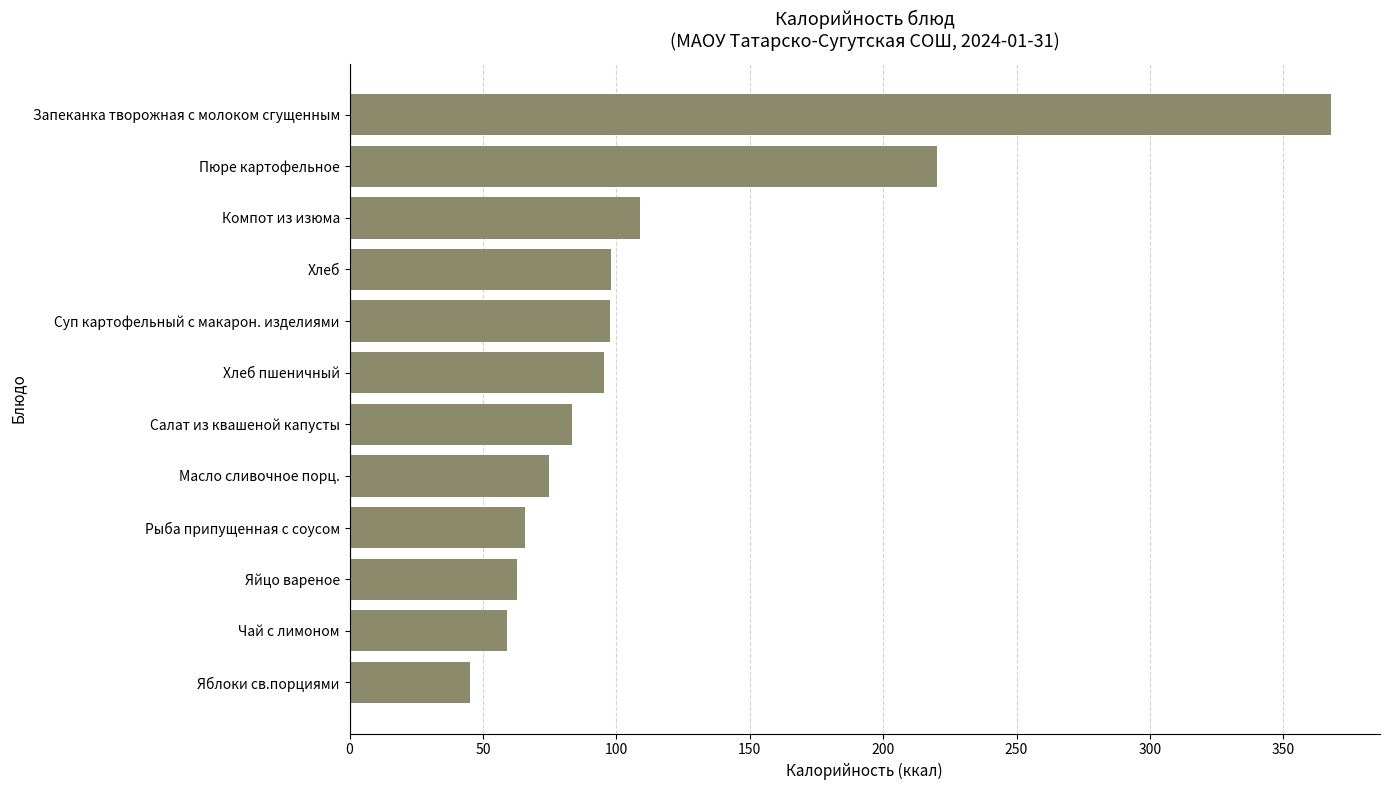

What is the difference between the second highest and second lowest values?

161.2